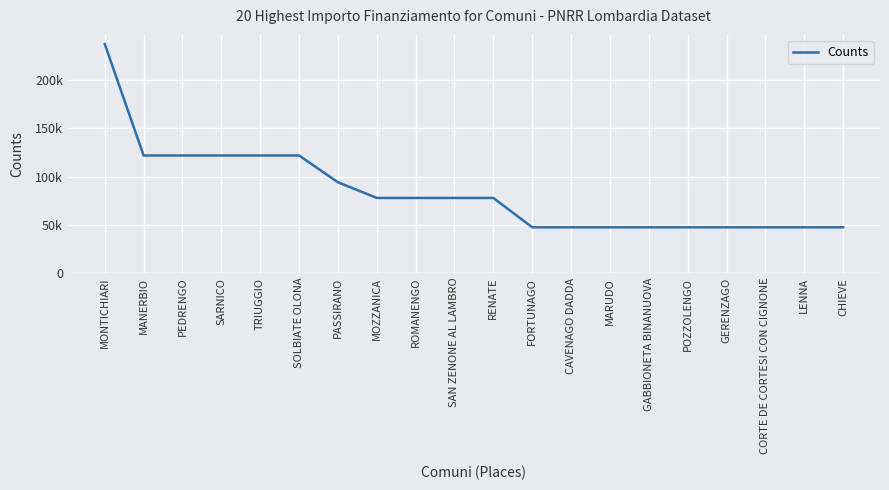

Does the chart display data point markers on the line(s)?

No